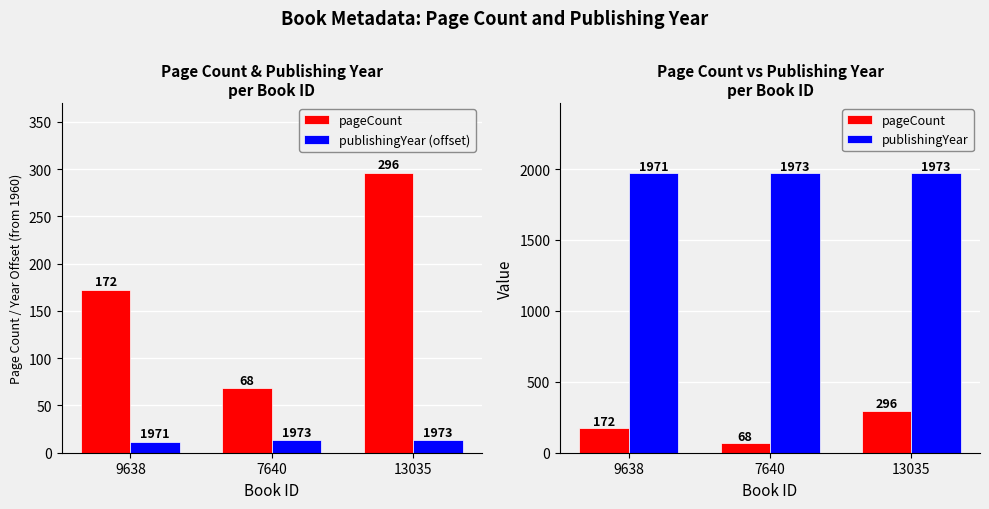

What are all the series names shown in the legend?

pageCount, publishingYear (offset), publishingYear